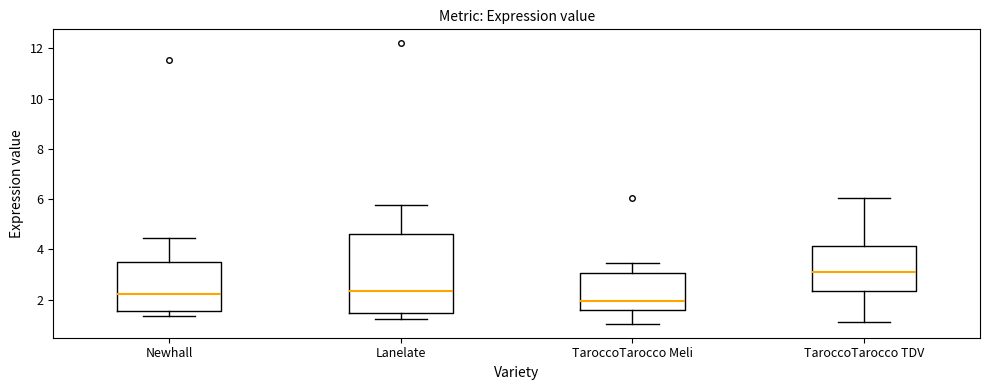

Reading left to right, read every box against the y-axis: the position of its median line, the range the box covers, and the ends of its whiskers. The values are not printed on the chart, so give them approximately, as read against the axis.

Newhall: median 2.2, box 1.6 to 3.4, whiskers 1.4 to 4.4
Lanelate: median 2.4, box 1.4 to 4.6, whiskers 1.2 to 5.8
TaroccoTarocco Meli: median 2.0, box 1.6 to 3.0, whiskers 1.0 to 3.4
TaroccoTarocco TDV: median 3.0, box 2.4 to 4.2, whiskers 1.2 to 6.0